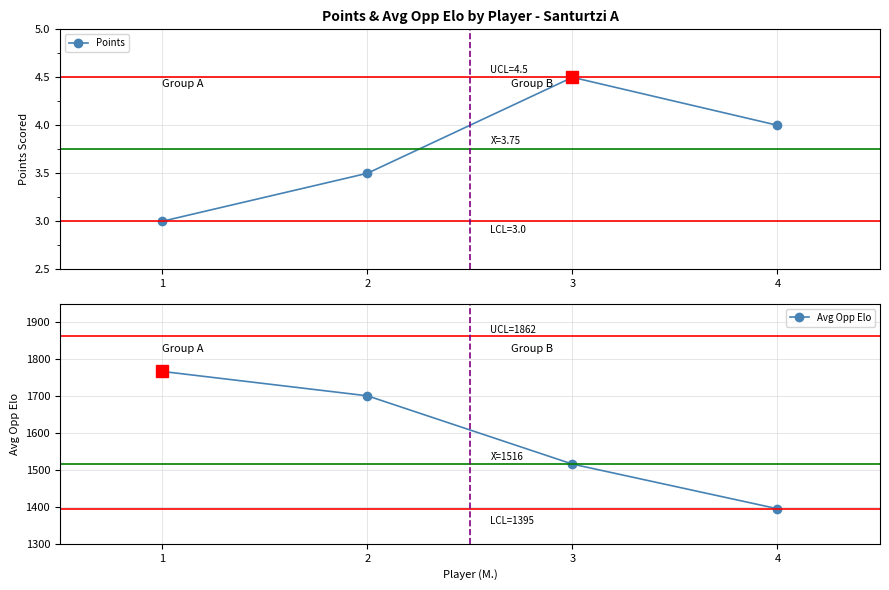

What is the approximate value of Points at 2?

3.5